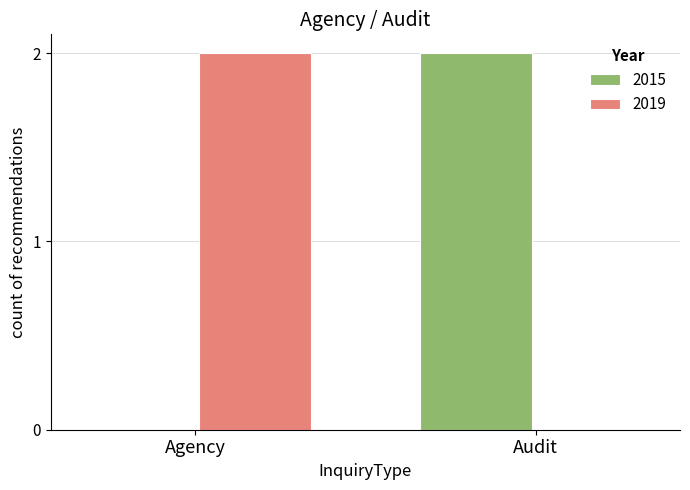

Reading left to right, extract all data points from this chart.

2015: Agency=0	Audit=2
2019: Agency=2	Audit=0